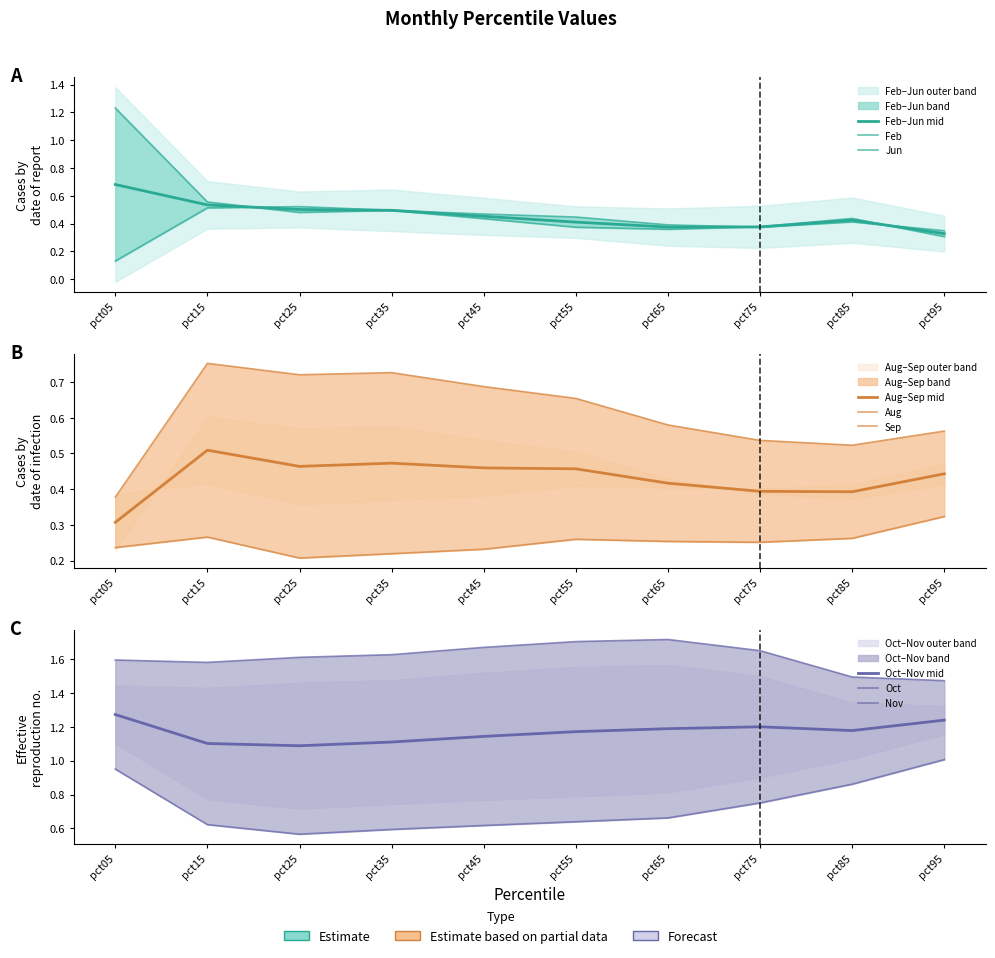

Does the chart display data point markers on the line(s)?

No